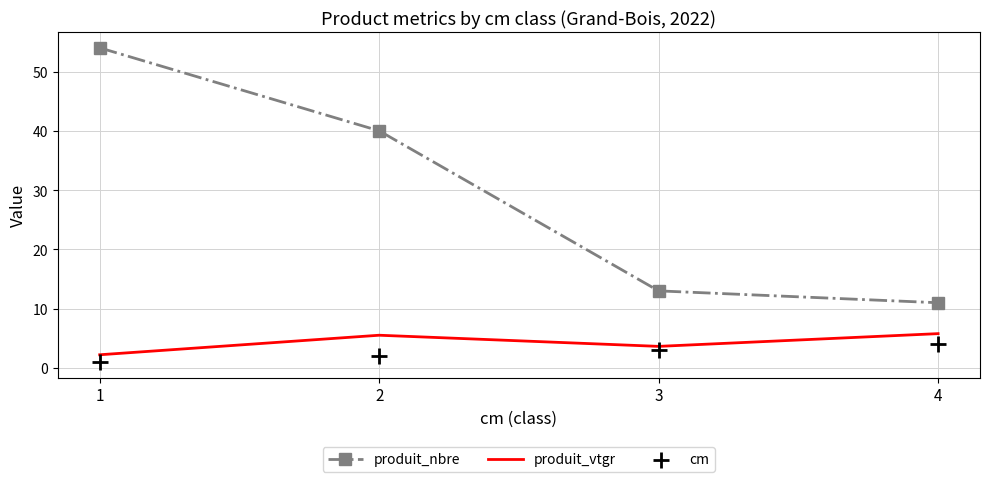

Which series contains the highest Y value?

produit_nbre